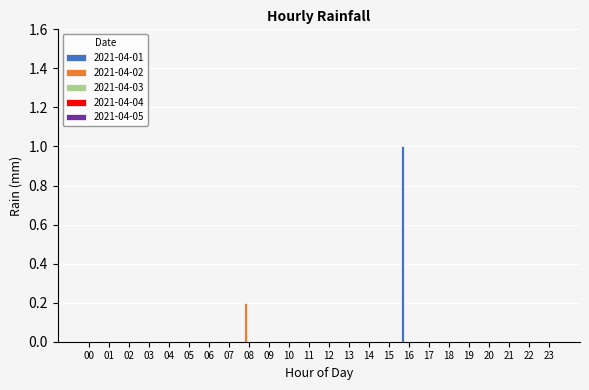

Which series has the largest total across all categories?

2021-04-01